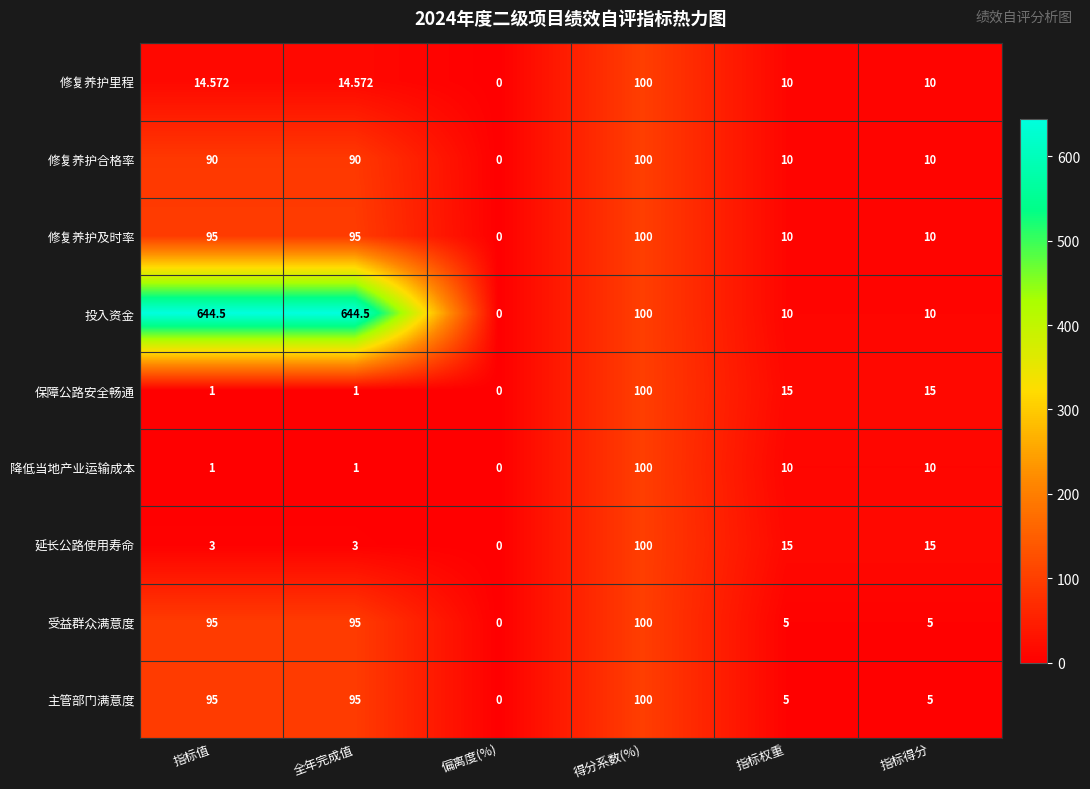

Which series has the widest spread of values?

投入资金